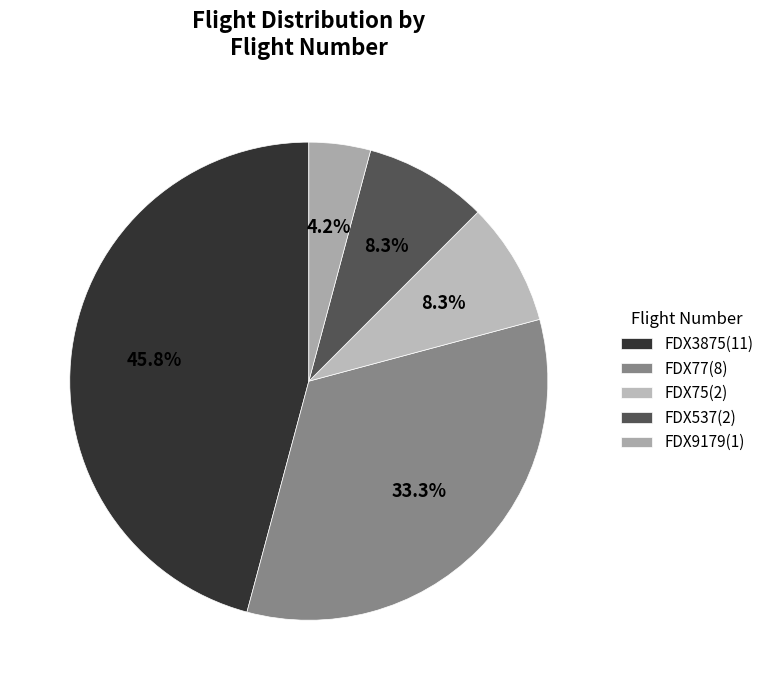

What is the smallest slice in the pie chart?

FDX9179